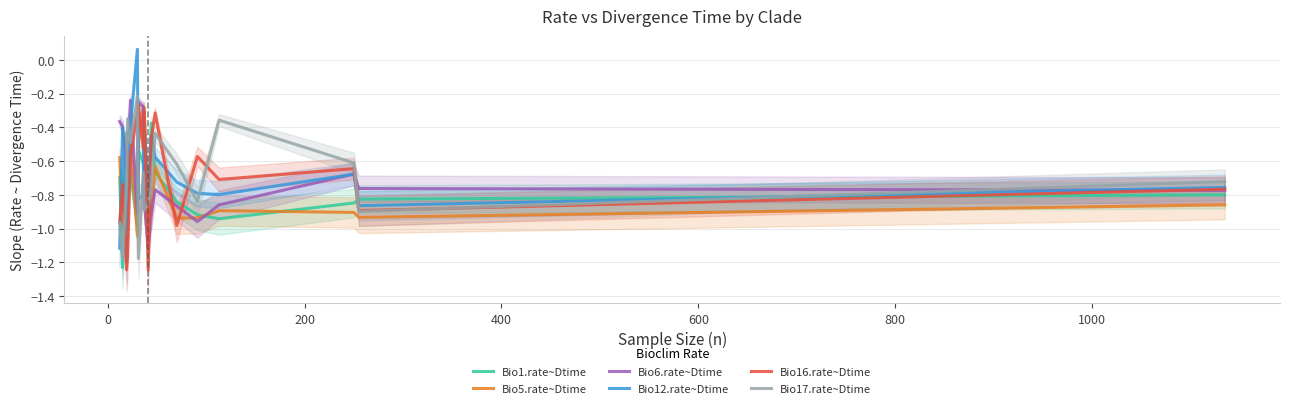

How many lines are shown in the chart?

6